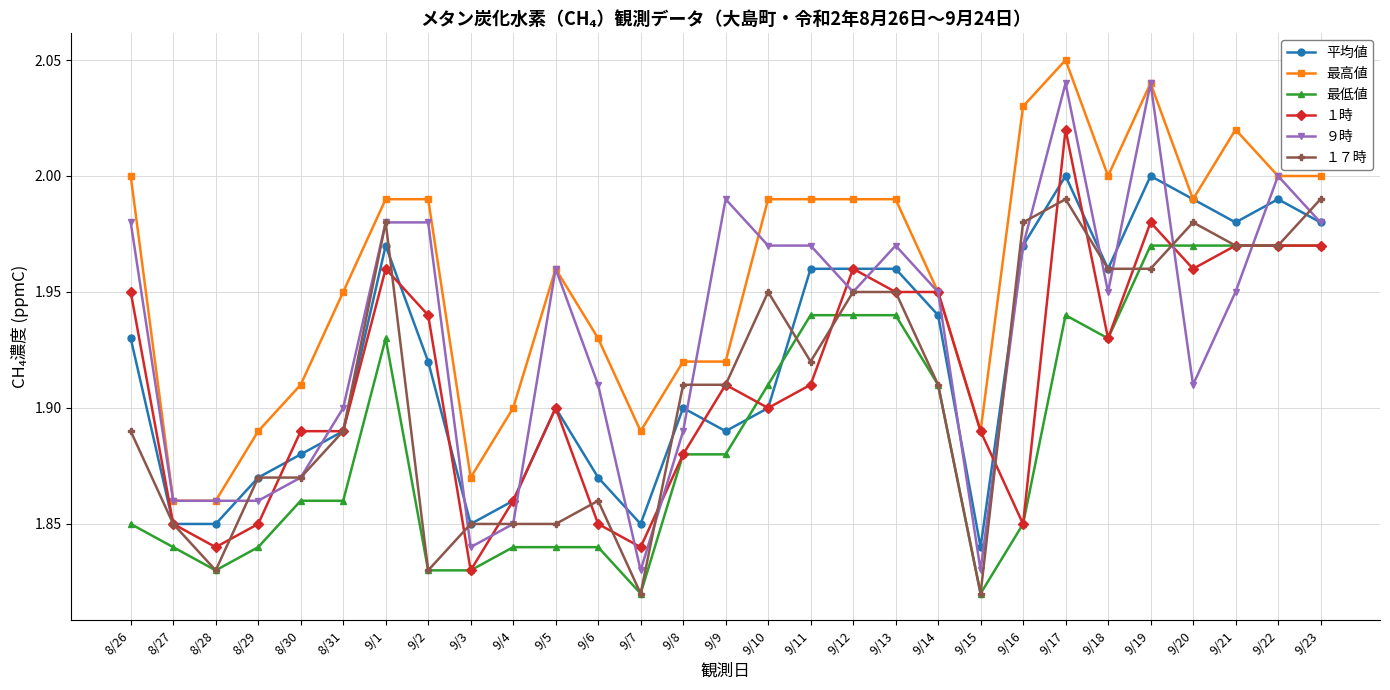

Which series ends up on top after the final intersection of ９時 and １７時?

１７時